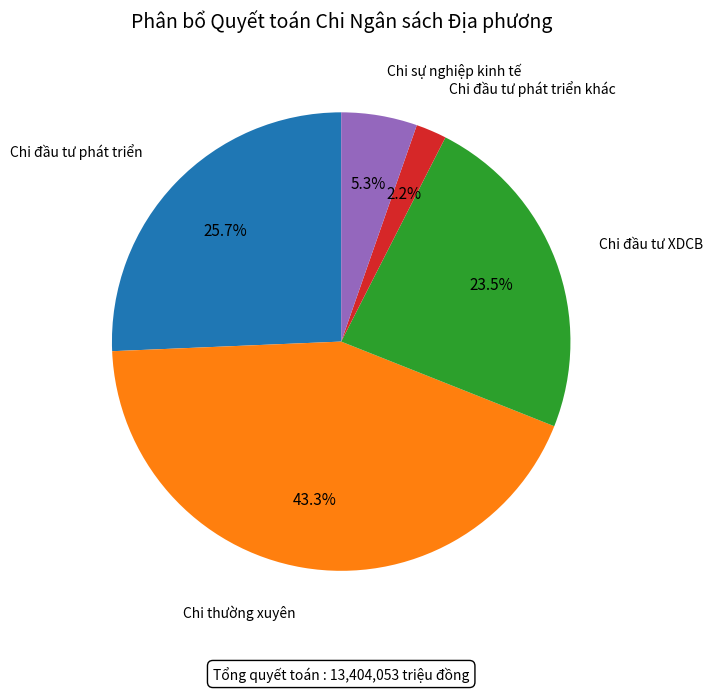

Is there any slice that represents more than half of the pie?

No